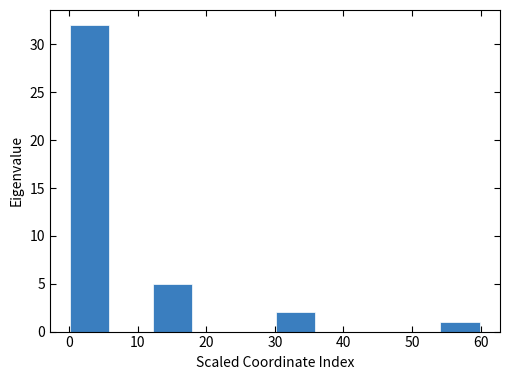

Over which range of the x-axis is the bar tallest?

0 to 6